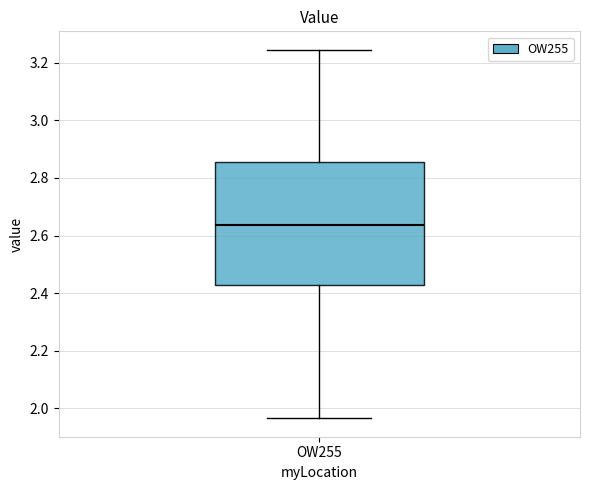

Where is the upper edge of the box for OW255 on the y-axis? The values are not printed on the chart, so give them approximately, as read against the axis.

2.86